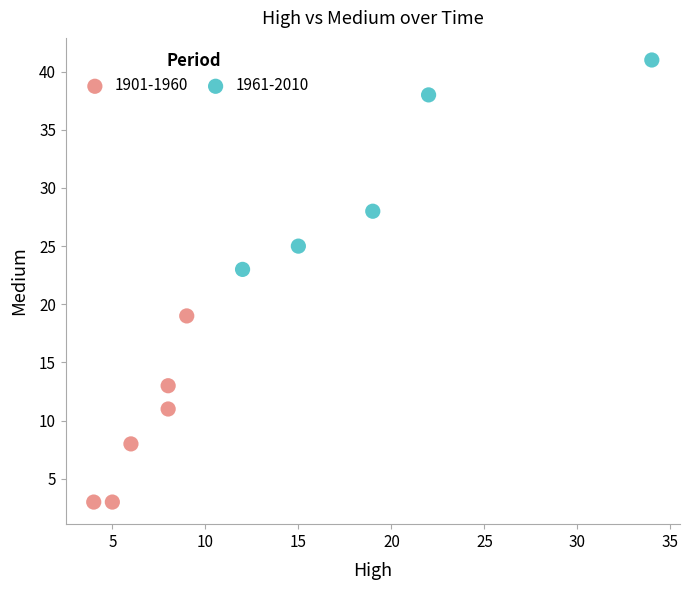

Which series reaches the maximum Y coordinate?

1961-2010